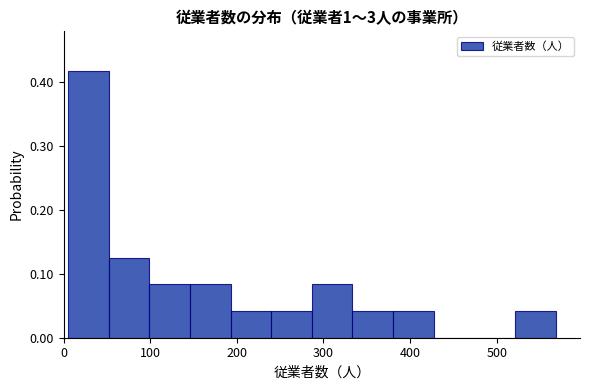

Reading left to right, transcribe this chart: for each bar, give the range it covers on the x-axis and its height. Neither the bar edges nor the heights are printed on the chart, so give them approximately, as read against the axes.

10 to 50: 0.42
50 to 100: 0.13
100 to 150: 0.08
150 to 190: 0.08
190 to 240: 0.04
240 to 290: 0.04
290 to 330: 0.08
330 to 380: 0.04
380 to 430: 0.04
430 to 470: 0
470 to 520: 0
520 to 570: 0.04